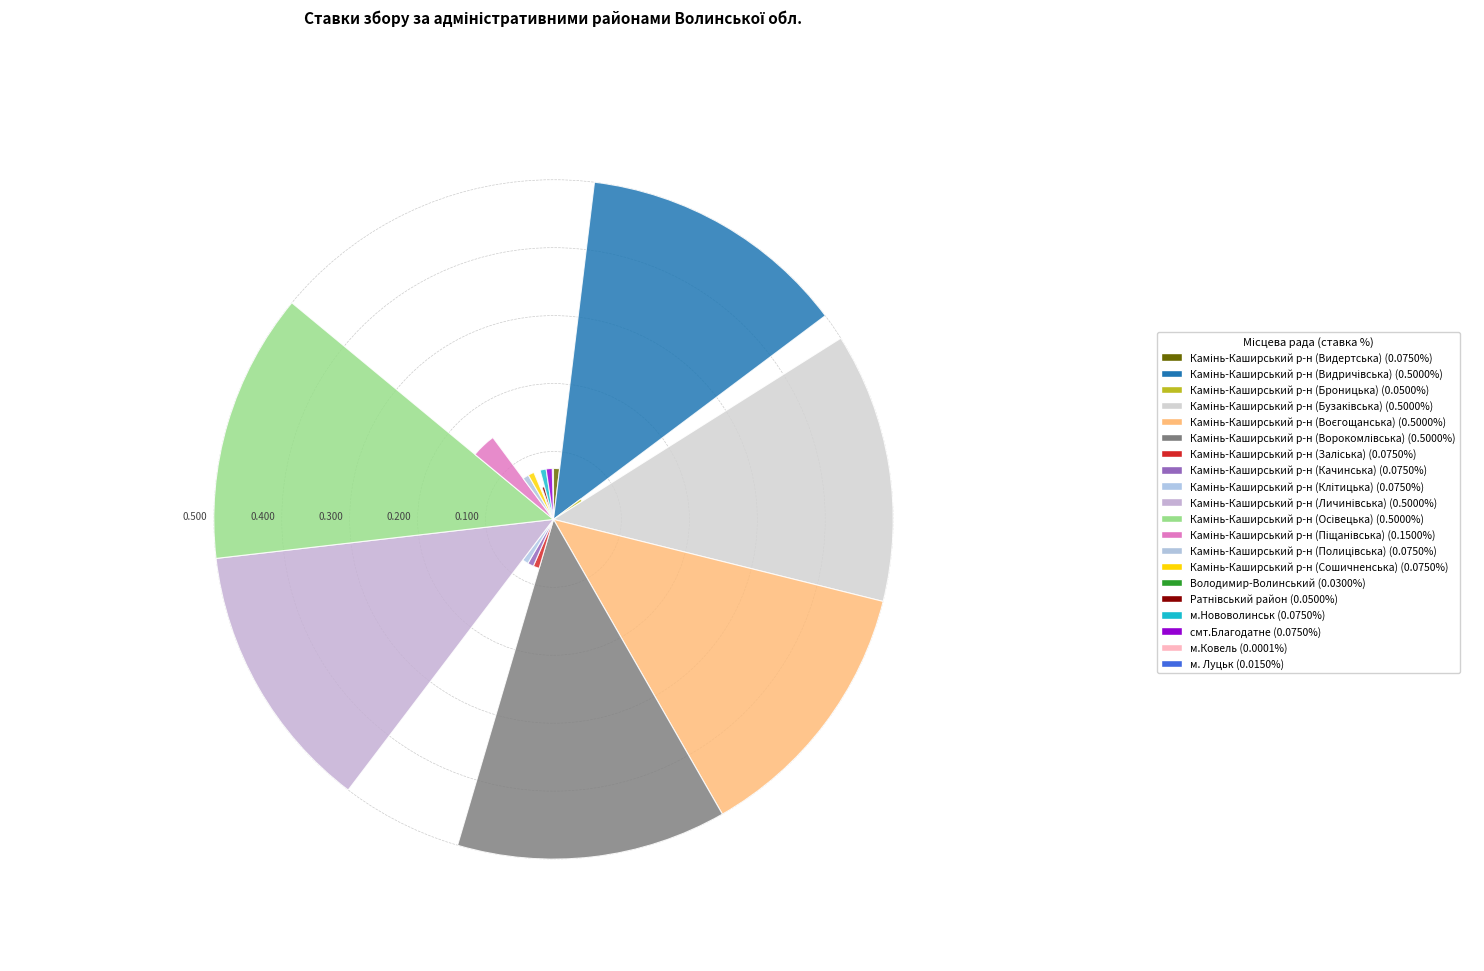

Do Камінь-Каширський р-н (Качинська) and Камінь-Каширський р-н (Воєгощанська) together represent more than half of the pie?

No